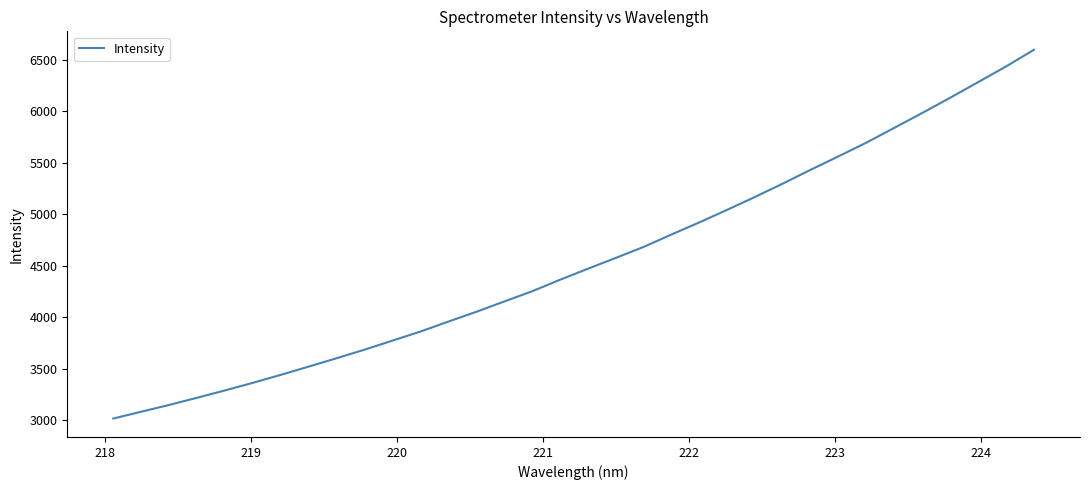

Is this an area chart (filled region under the line)?

No